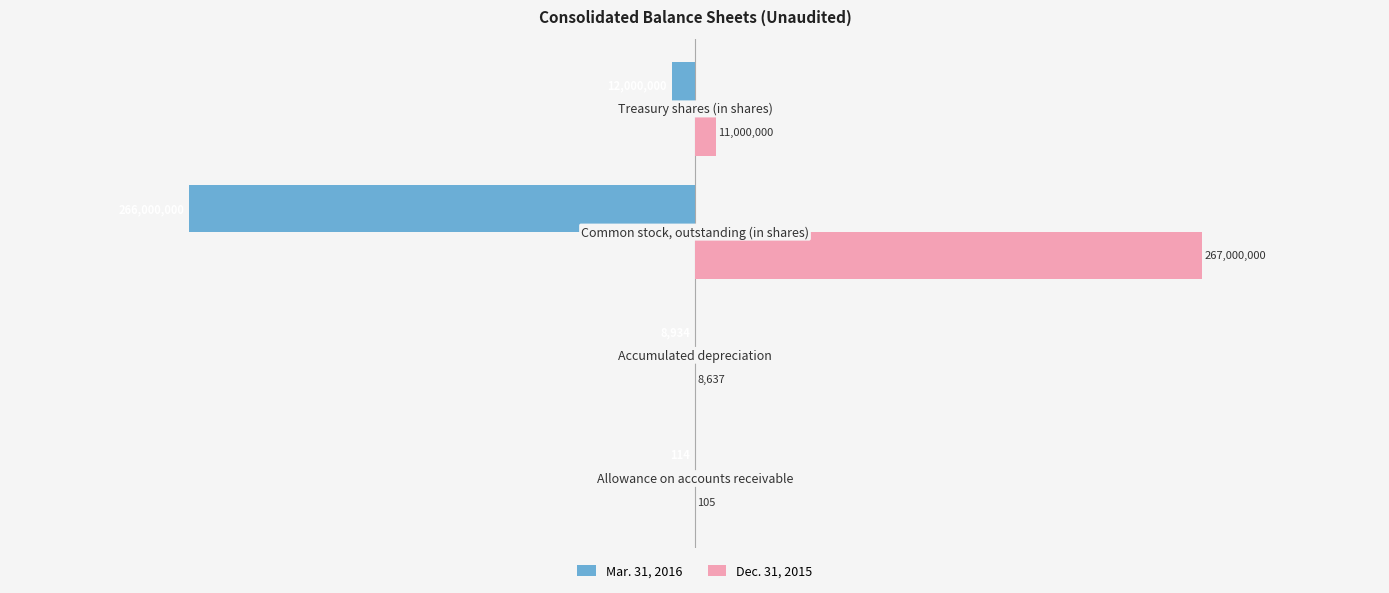

What is the greatest value displayed?

267000000